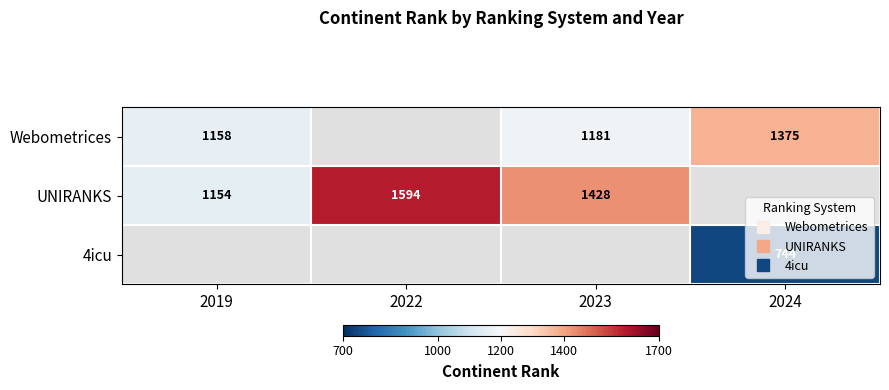

What is the smallest value displayed?

744.0